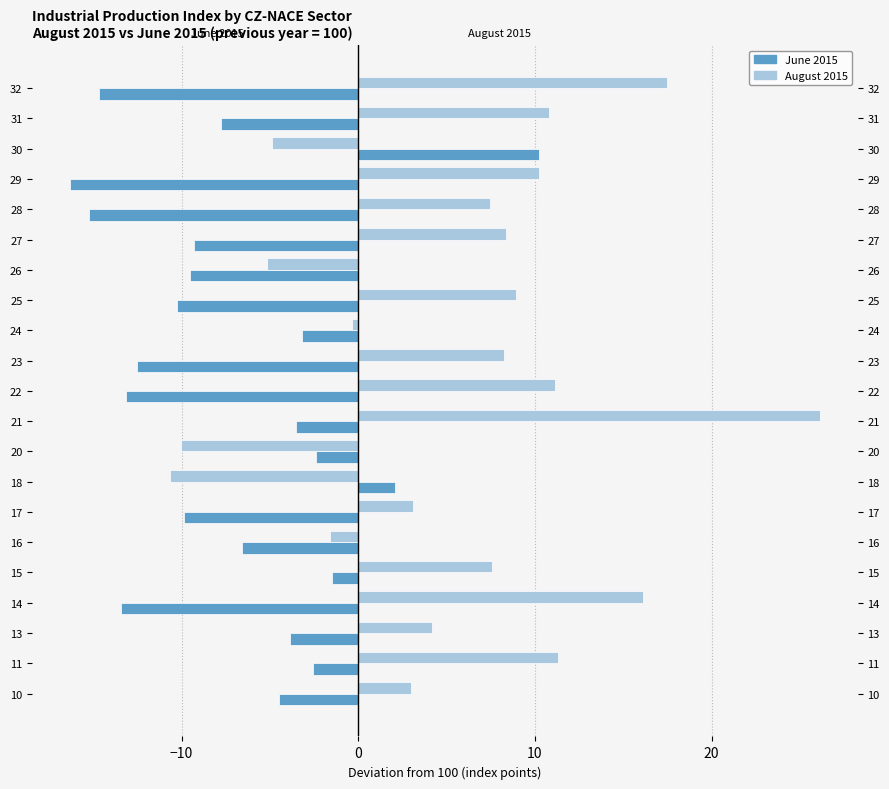

Reading right to left, list all the values displayed in this chart.

June 2015: -14.7	-7.8	10.2	-16.3	-15.3	-9.3	-9.5	-10.3	-3.2	-12.5	-13.2	-3.5	-2.4	2.1	-9.9	-6.6	-1.5	-13.4	-3.9	-2.5	-4.5
August 2015: 17.5	10.8	-4.9	10.2	7.5	8.3	-5.1	8.9	-0.3	8.3	11.1	26.2	-10.1	-10.6	3.1	-1.6	7.6	16.1	4.2	11.3	3.0